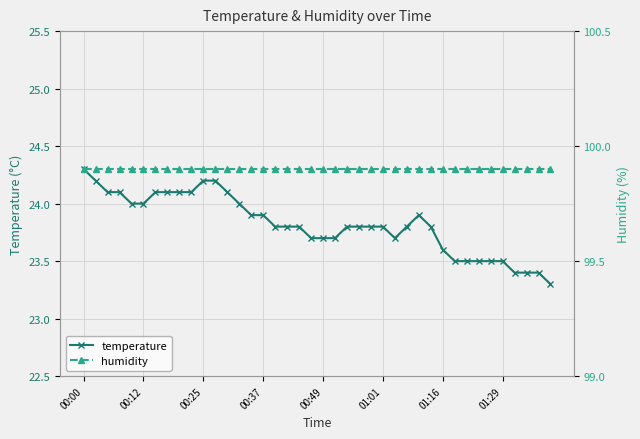

Is it true that temperature equals 23.8 at 01:01?

True